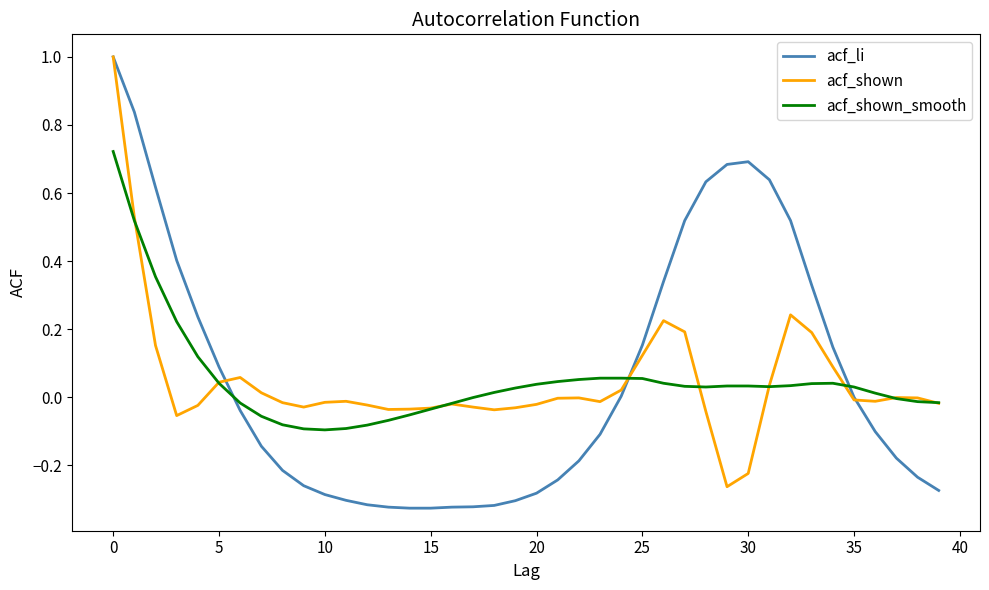

Which series has the largest range (max minus min)?

acf_li